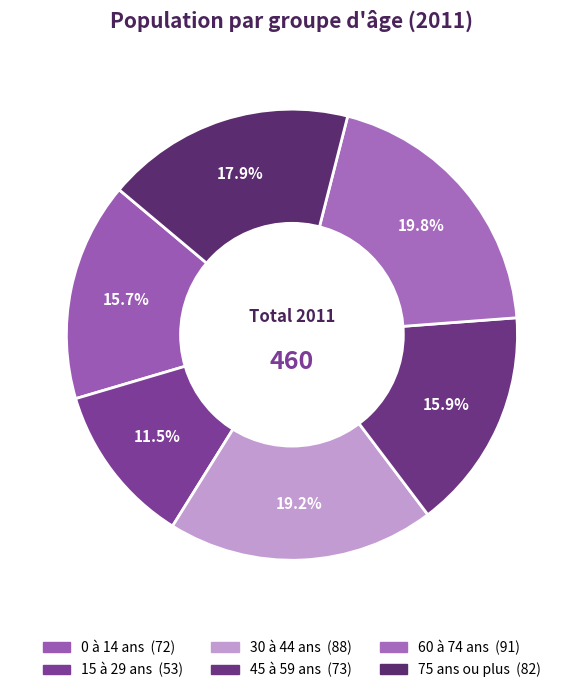

To the nearest percent, what is the difference between the largest and smallest slice percentages?

8%